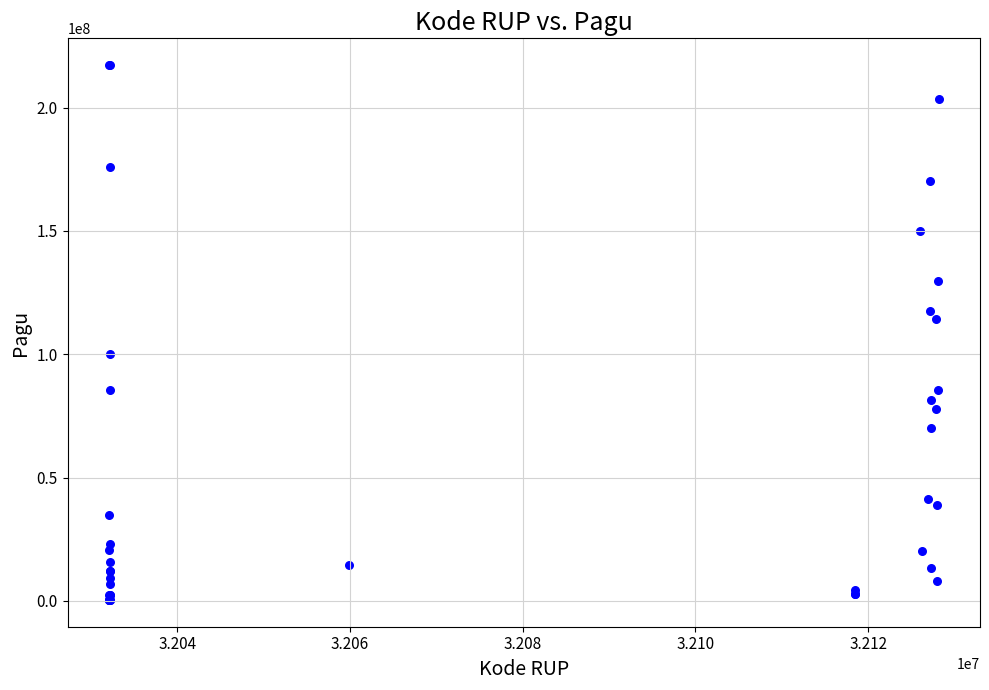

What Y value in the scatter plot is closest to 108830000?

114296000